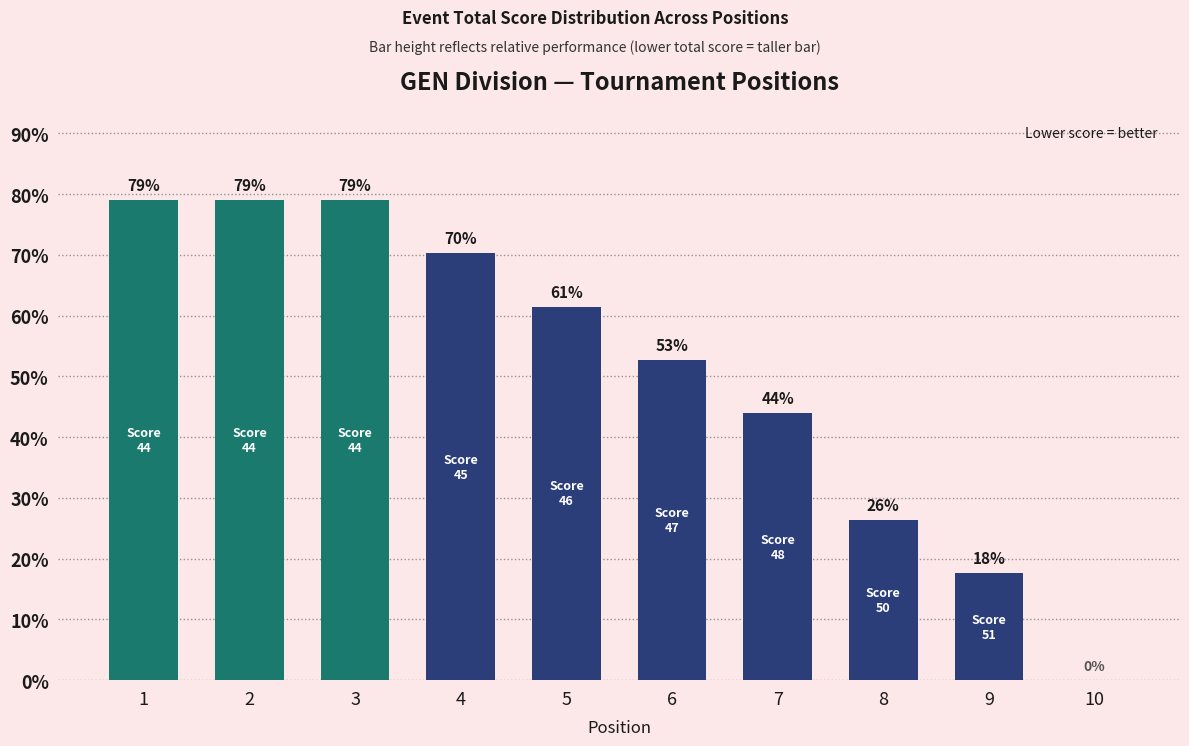

Where is the data nearest to the value 39?

7